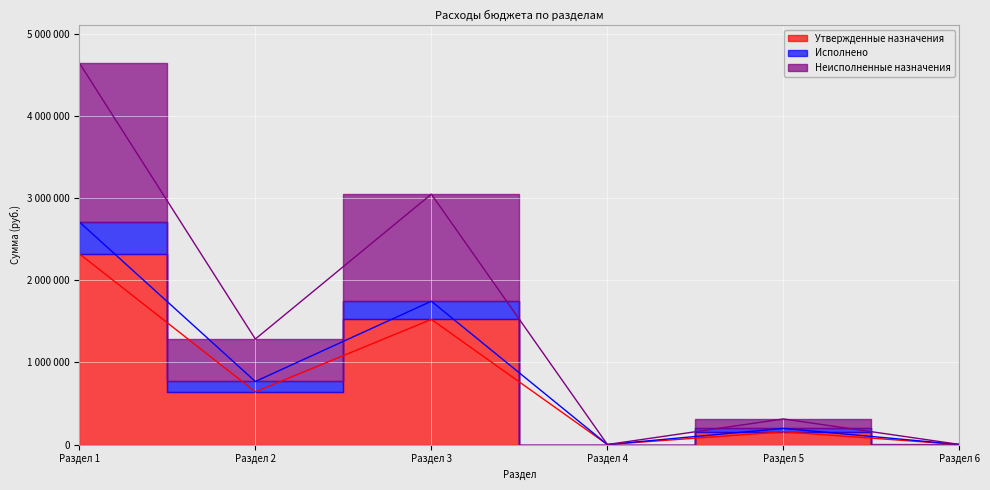

What are all the series names shown in the legend?

Утвержденные назначения, Исполнено, Неисполненные назначения